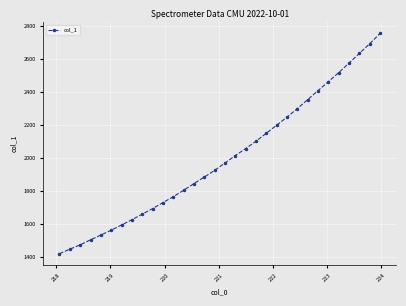

What is the maximum value shown in the chart?

2754.6